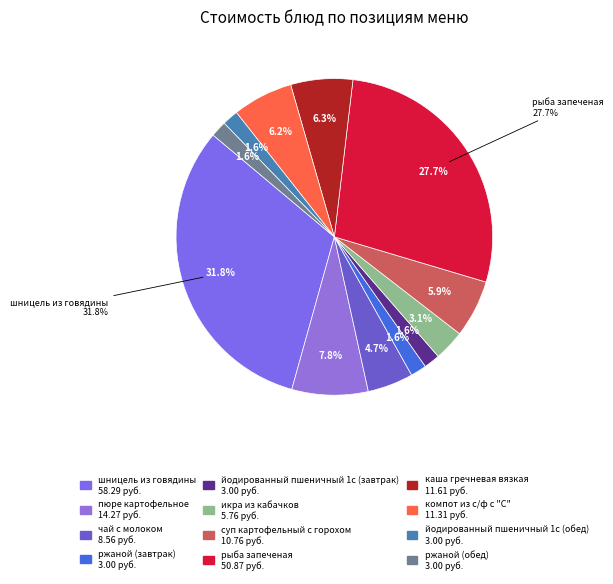

To the nearest percent, what is the average slice percentage?

8%